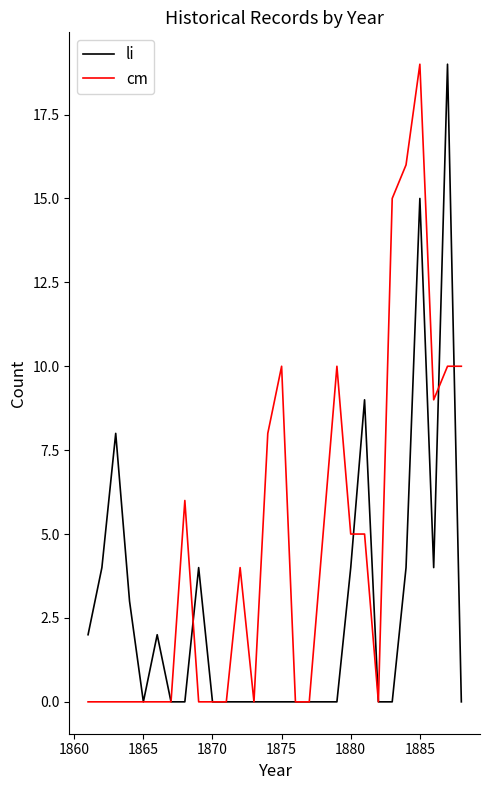

What is the maximum value for cm?

19